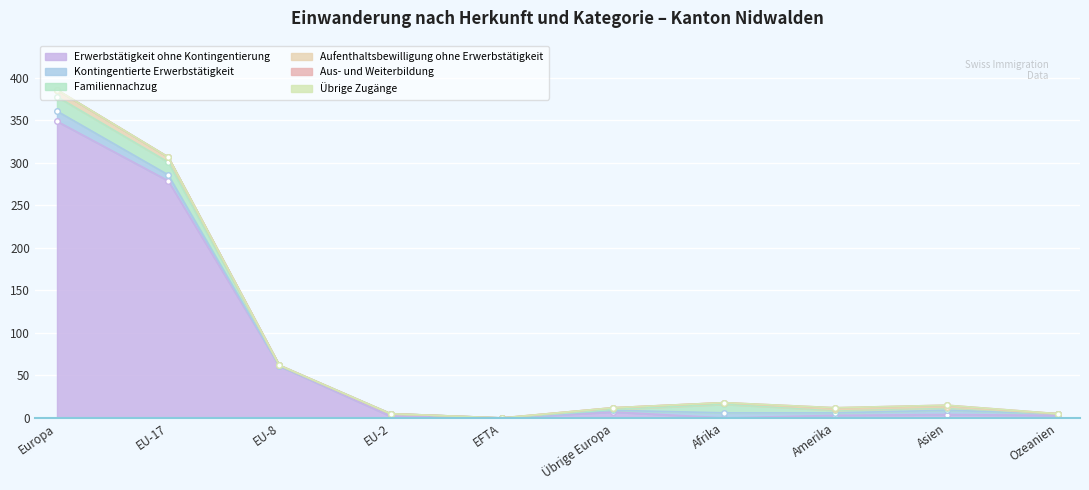

Which series has the largest total across all categories?

Erwerbstätigkeit ohne Kontingentierung